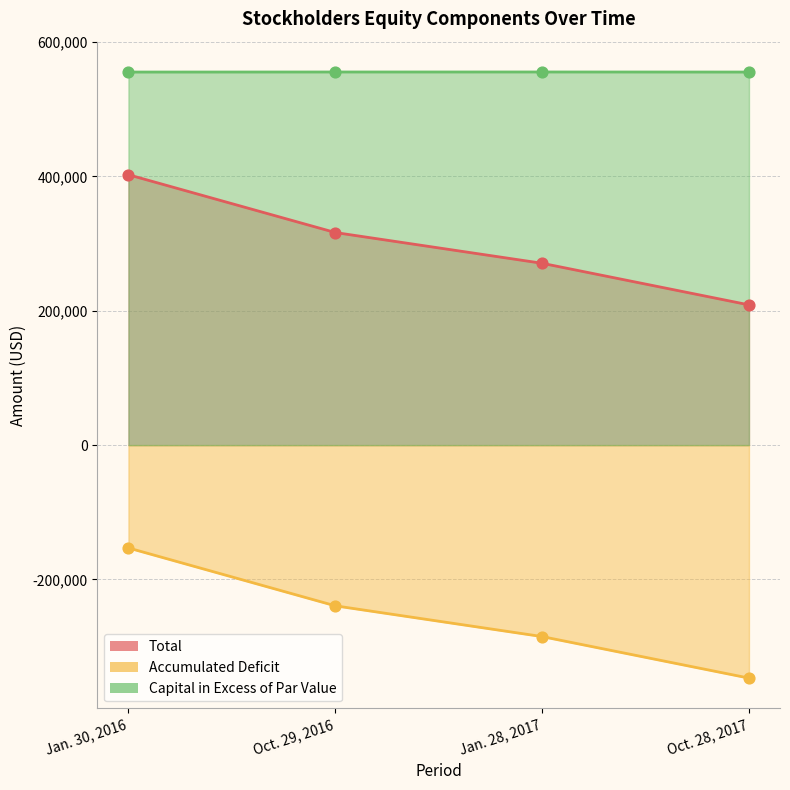

What is the total value across all series at Jan. 28, 2017?

541171